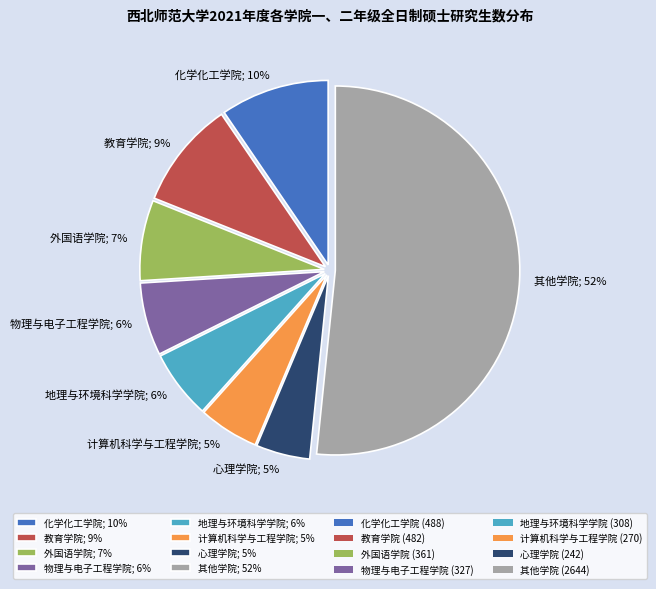

Is it true that 化学化工学院; 10% is 10% of the pie?

True